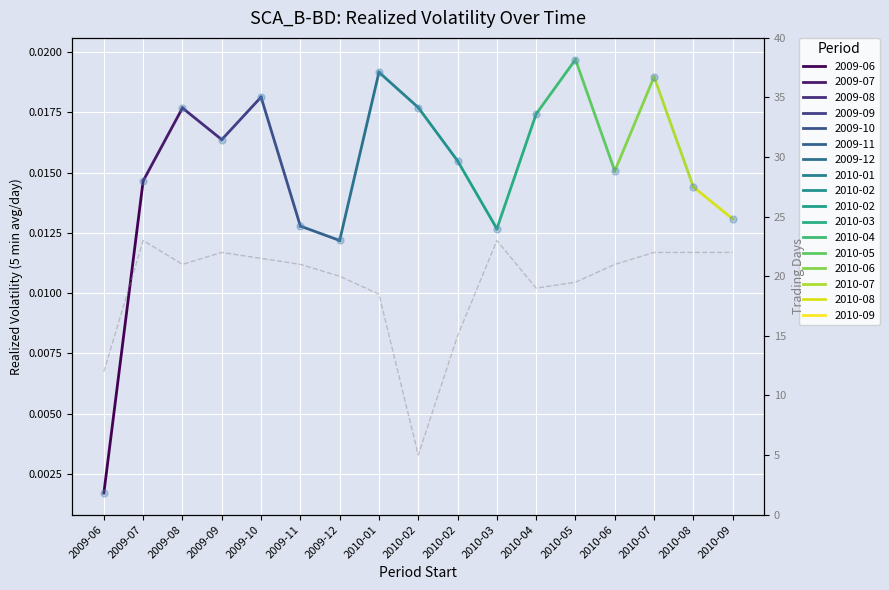

What is the change in value from 2010-03 to 2010-04?

-4.0